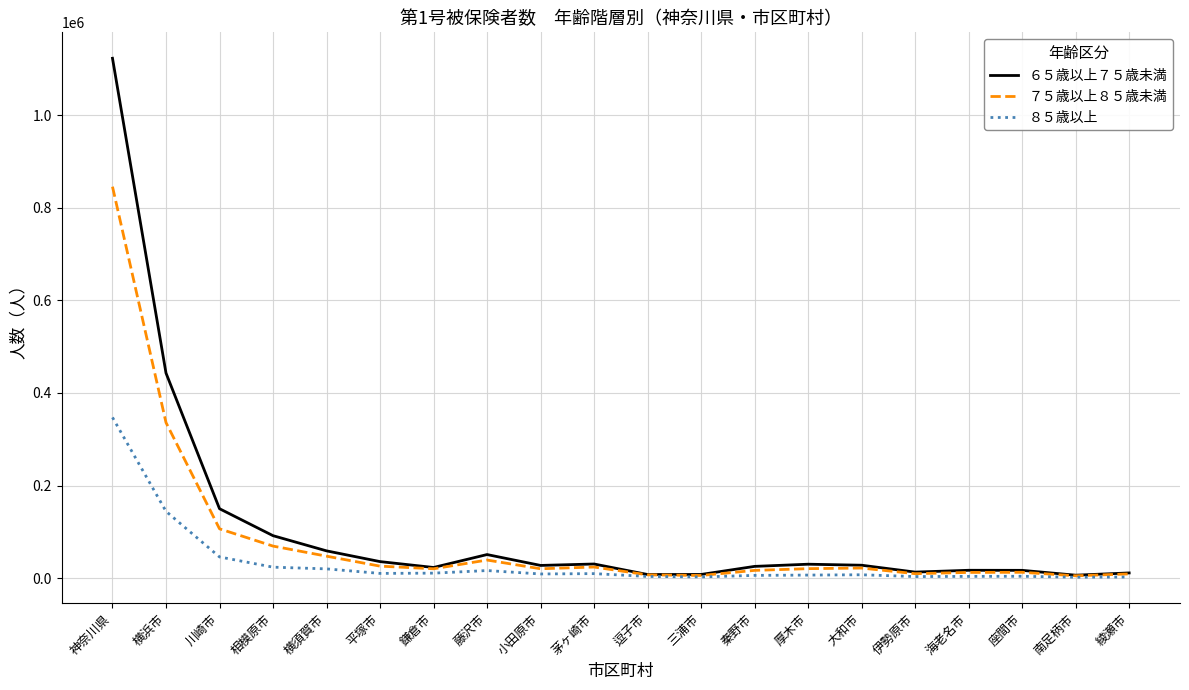

Is the value of ６５歳以上７５歳未満 at 平塚市 greater than the value of ７５歳以上８５歳未満 at 三浦市?

Yes